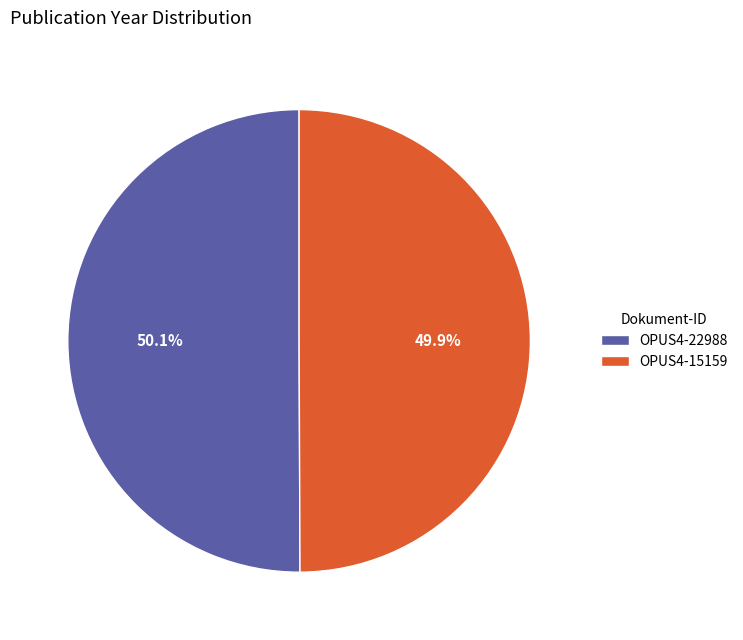

Approximately how many times larger is the value at OPUS4-22988 compared to OPUS4-15159?

1.0